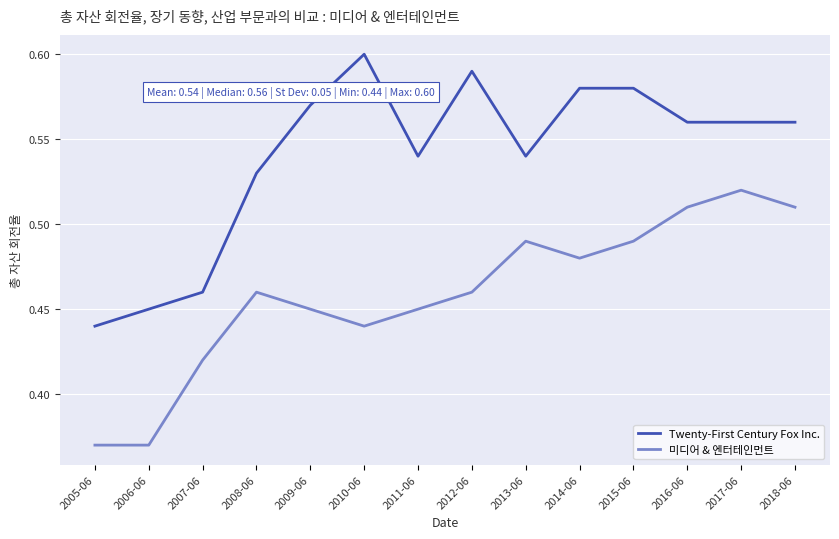

What position from the right is 2016-06?

3